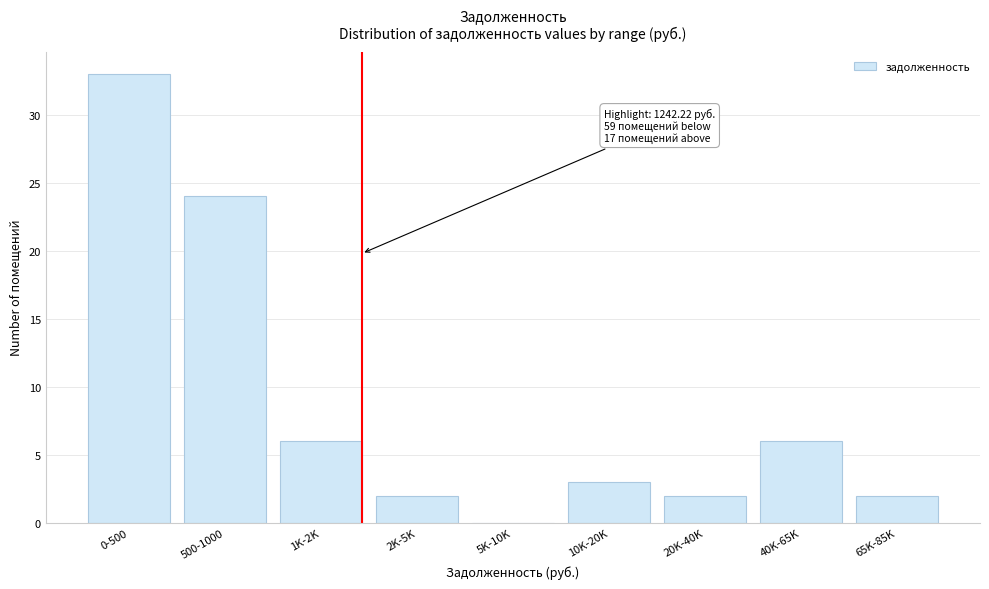

Reading left to right, list all the values displayed in this chart.

0-500=33	500-1000=24	1K-2K=6	2K-5K=2	5K-10K=0	10K-20K=3	20K-40K=2	40K-65K=6	65K-85K=2